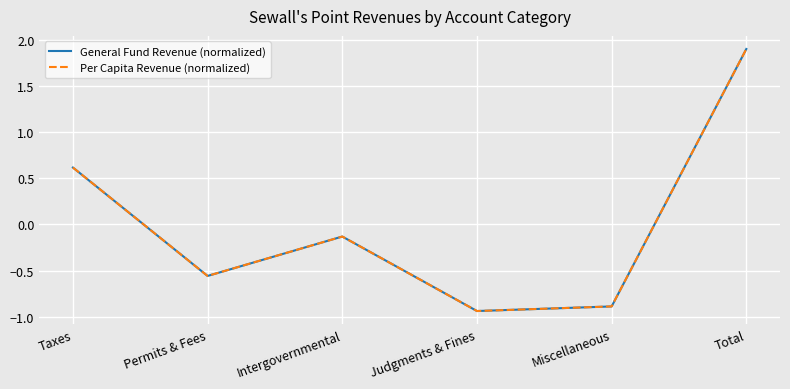

How many values in the Per Capita Revenue (normalized) series are below 0?

4